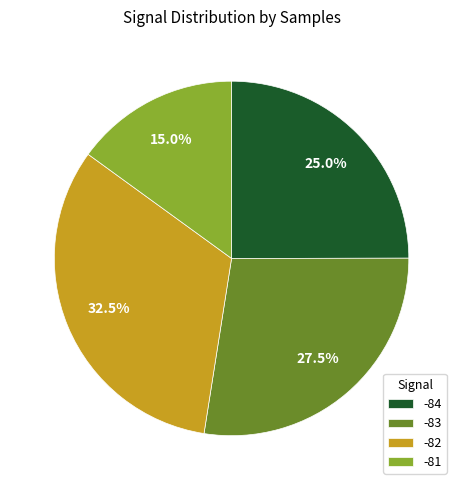

What is the smallest slice in the pie chart?

-81